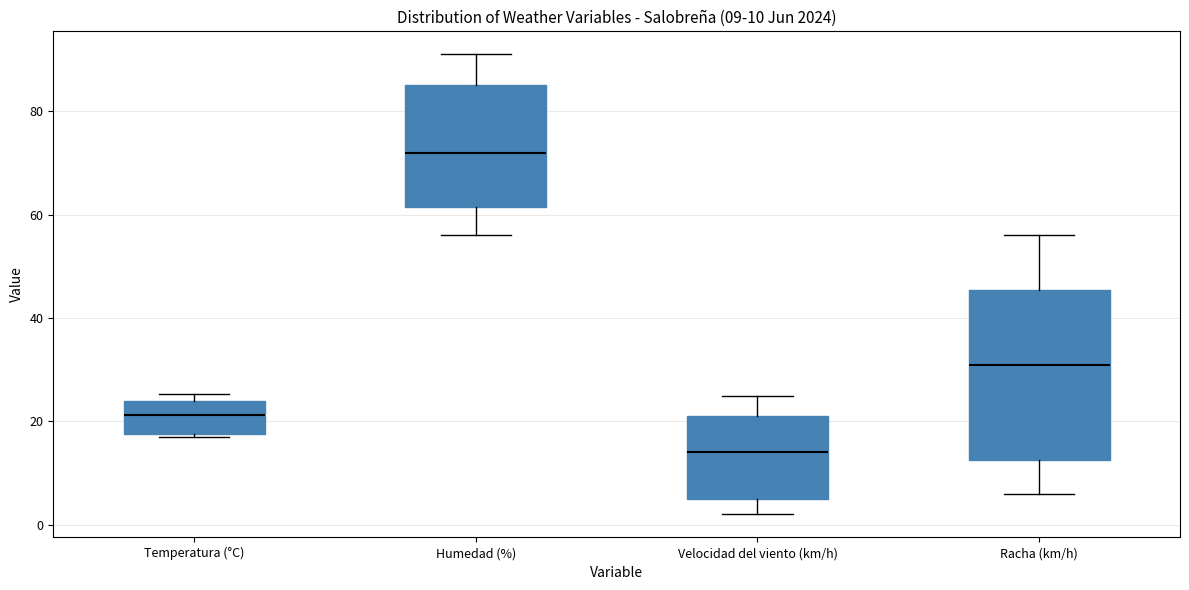

Which box is the tallest, from its lower edge to its upper edge?

Racha (km/h)